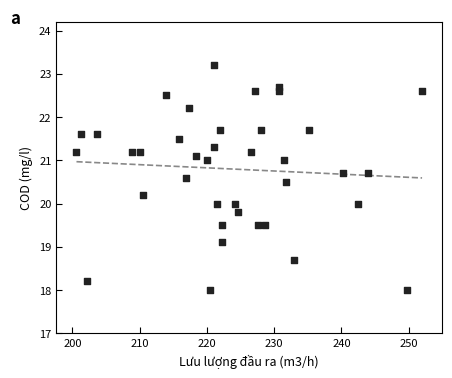

What is the range of Y values (max minus min)?

5.2